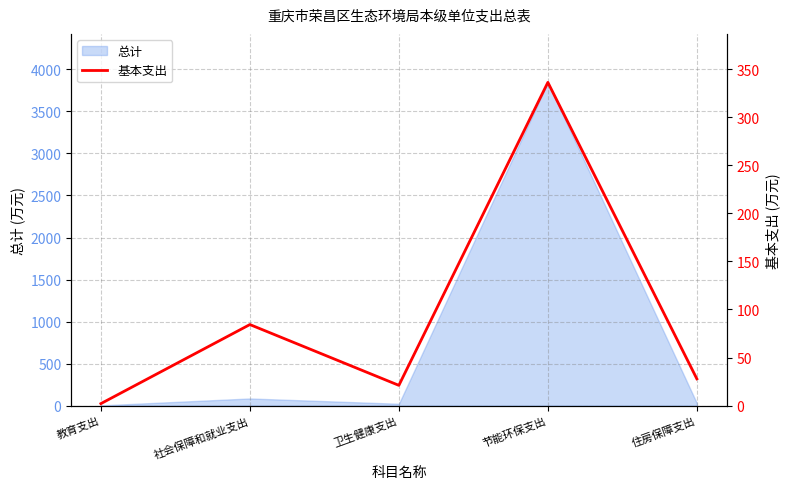

Count the number of values greater than 27.

3